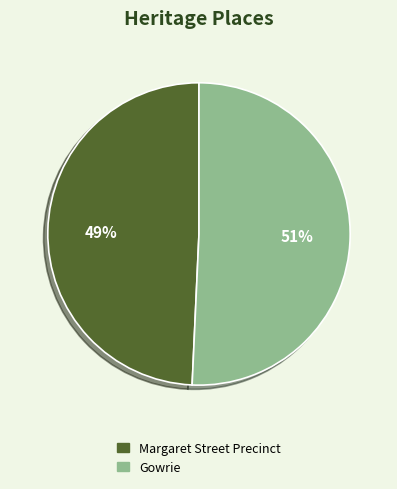

Which slice represents more than half of the pie?

Gowrie